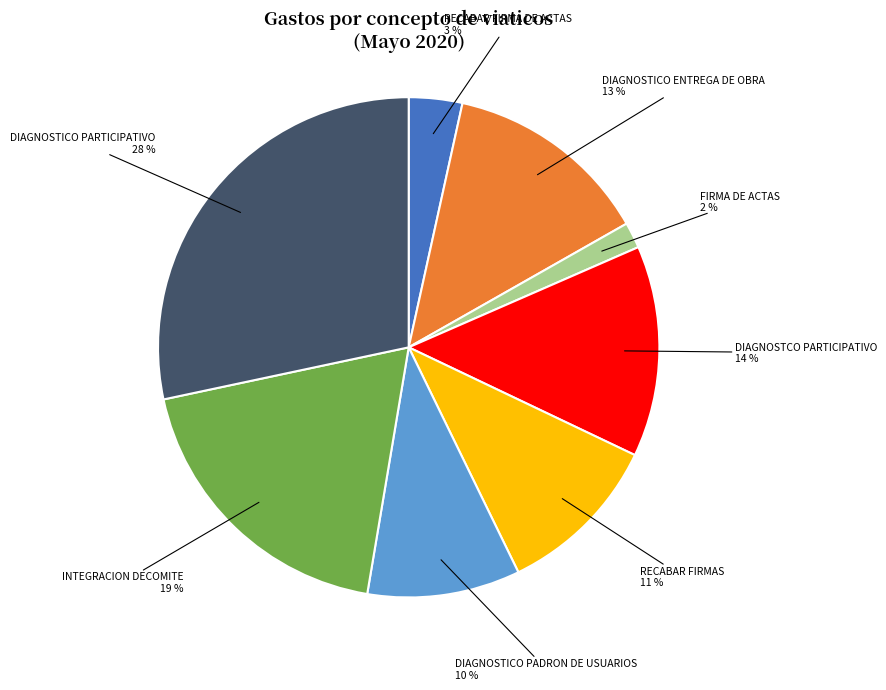

How many slices are in this pie chart?

8